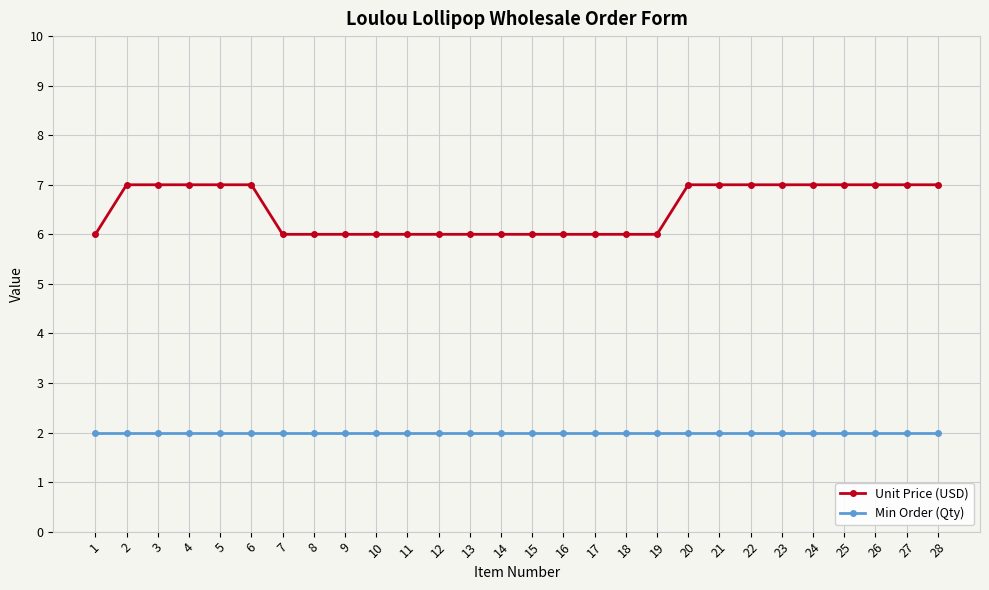

True or false: Min Order (Qty) and Unit Price (USD) intersect in this chart.

False